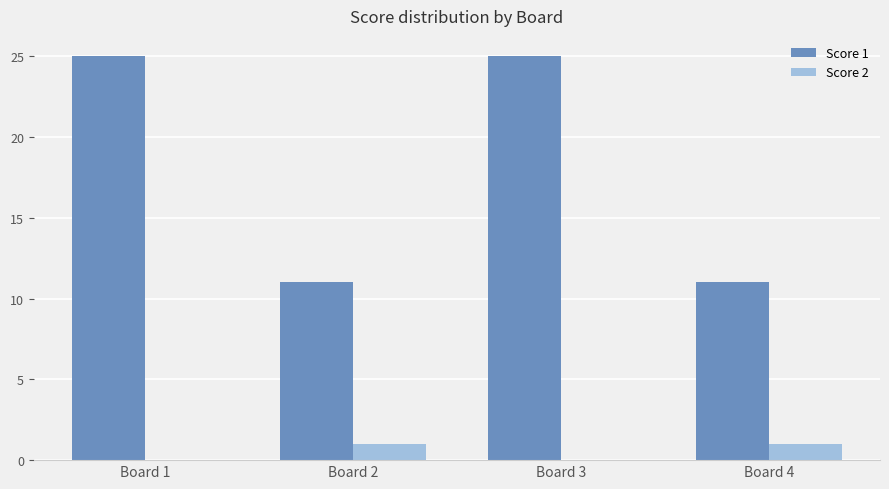

True or false: Score 1 has a value of 11 at Board 2.

True